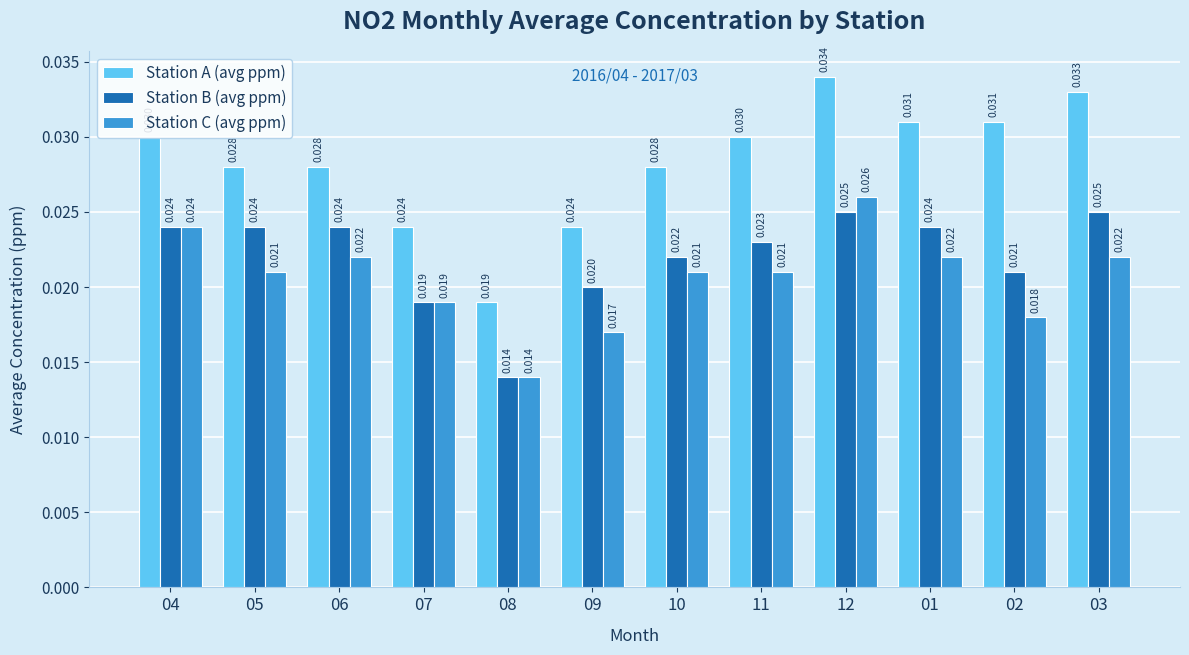

Count the Station B (avg ppm) values in the range 0 to 1.

12